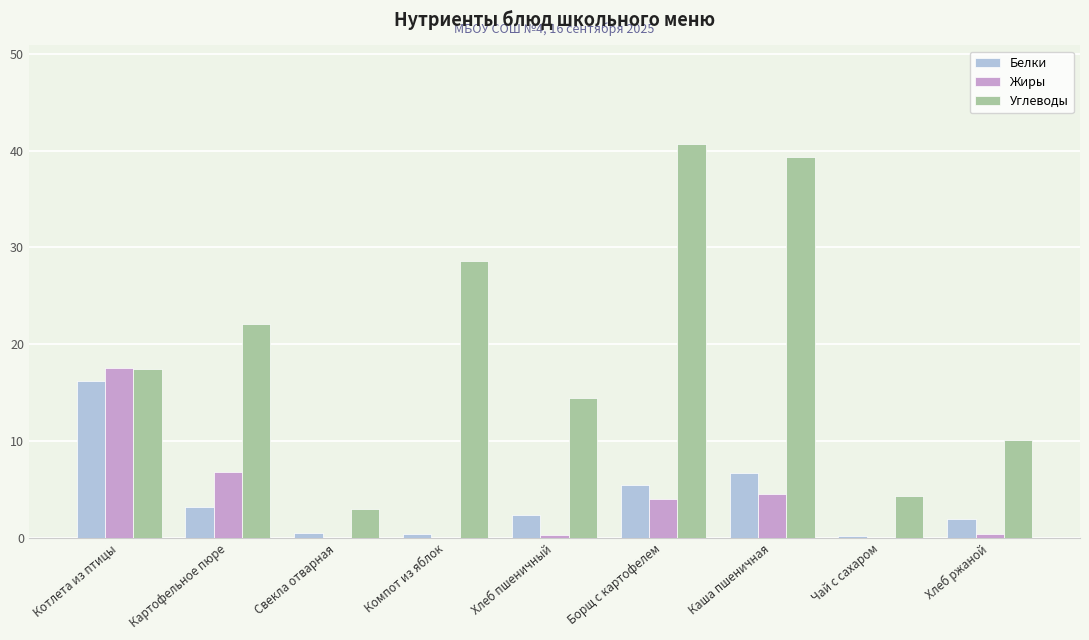

Is it true that Углеводы equals 4.3 at Чай с сахаром?

True